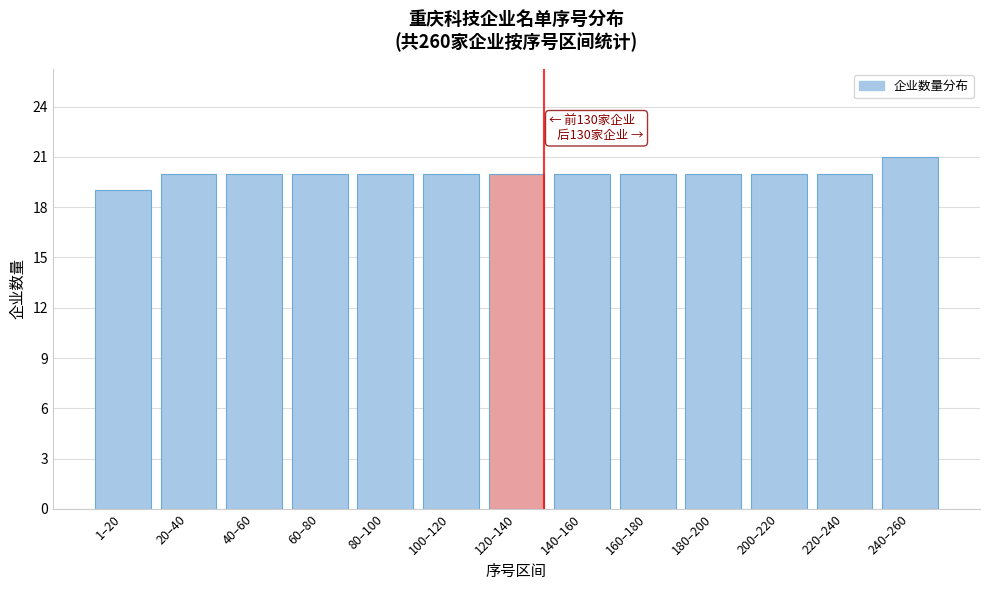

Reading left to right, list all the values displayed in this chart.

19	20	20	20	20	20	20	20	20	20	20	20	21